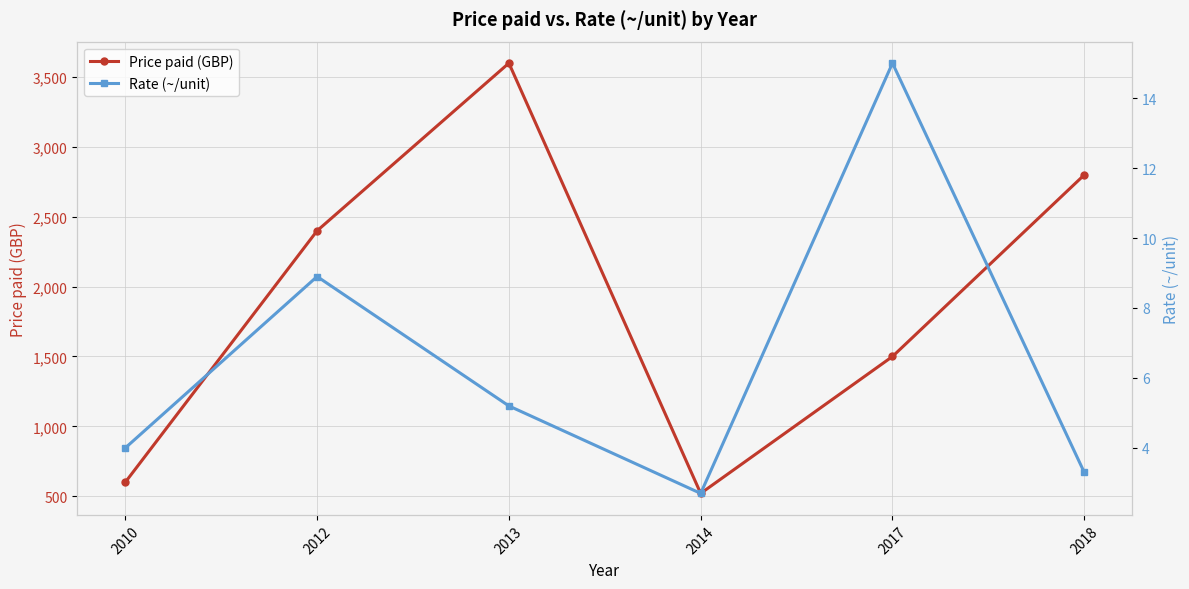

What is the difference between the second highest and second lowest values in the Rate (~/unit) series?

5.6